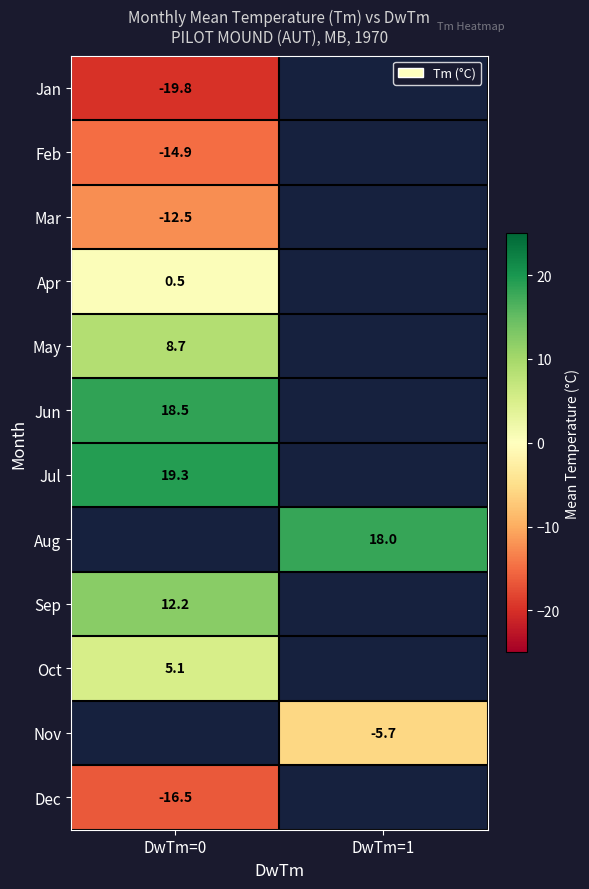

Which has a higher value, DwTm=0 or DwTm=1?

DwTm=1